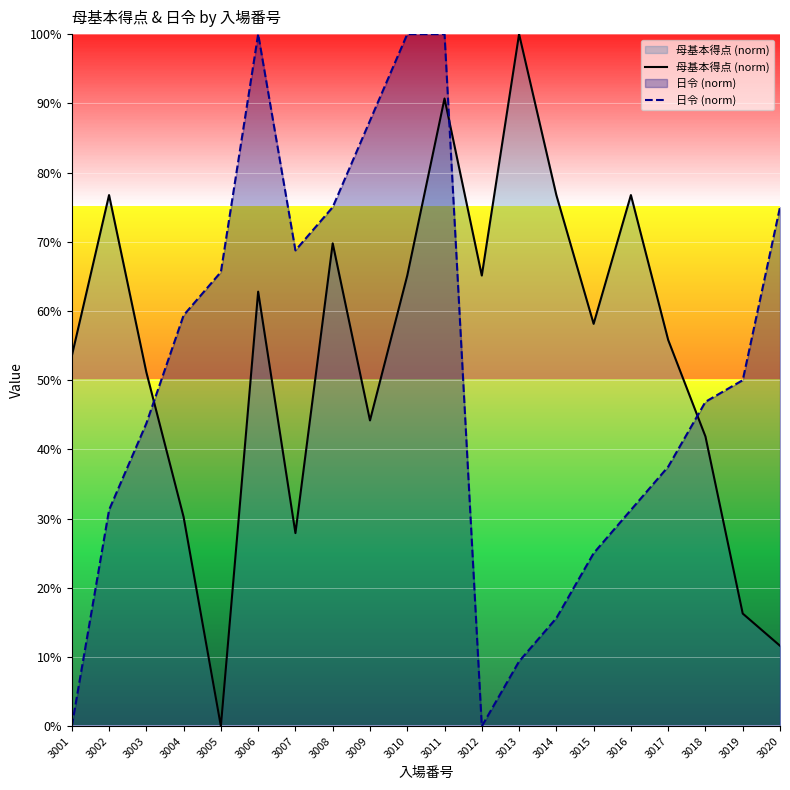

What is the value of the 母基本得点 (norm) point at the 12th from the left?

65.1